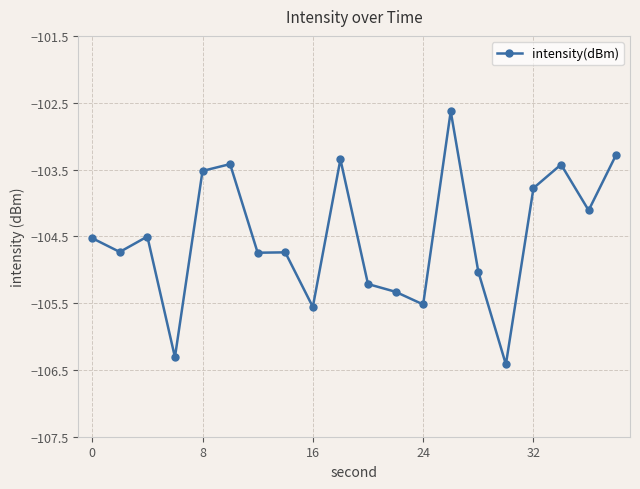

What is the value of the 20th point from the left?

-103.3